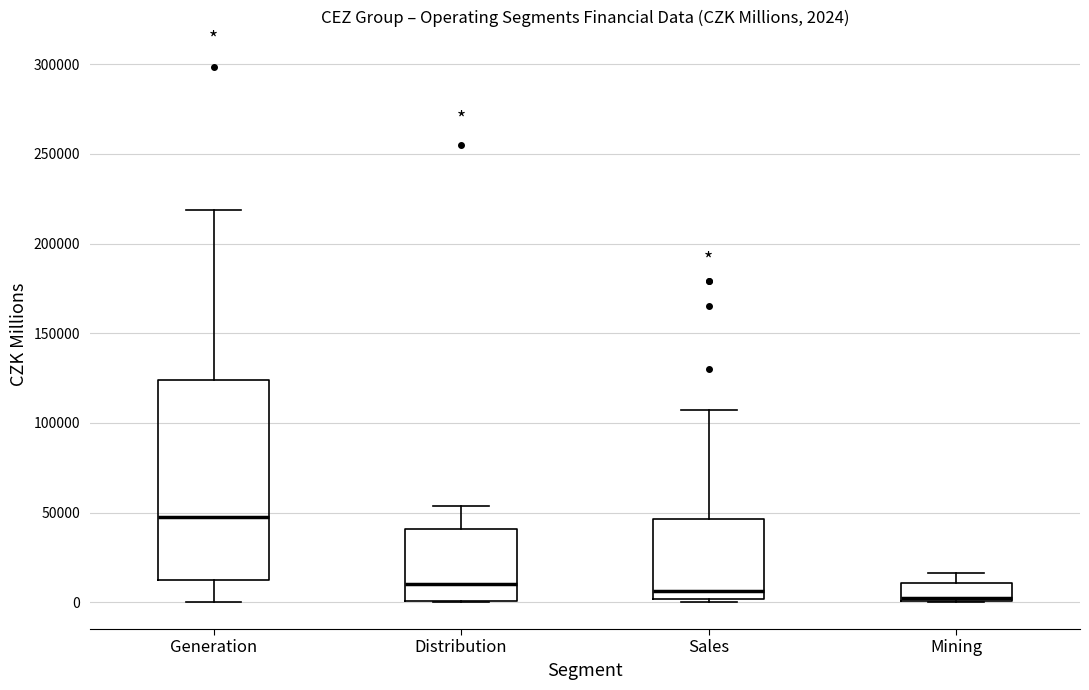

Comparing the boxes themselves (not the whiskers), which one is the tallest?

Generation